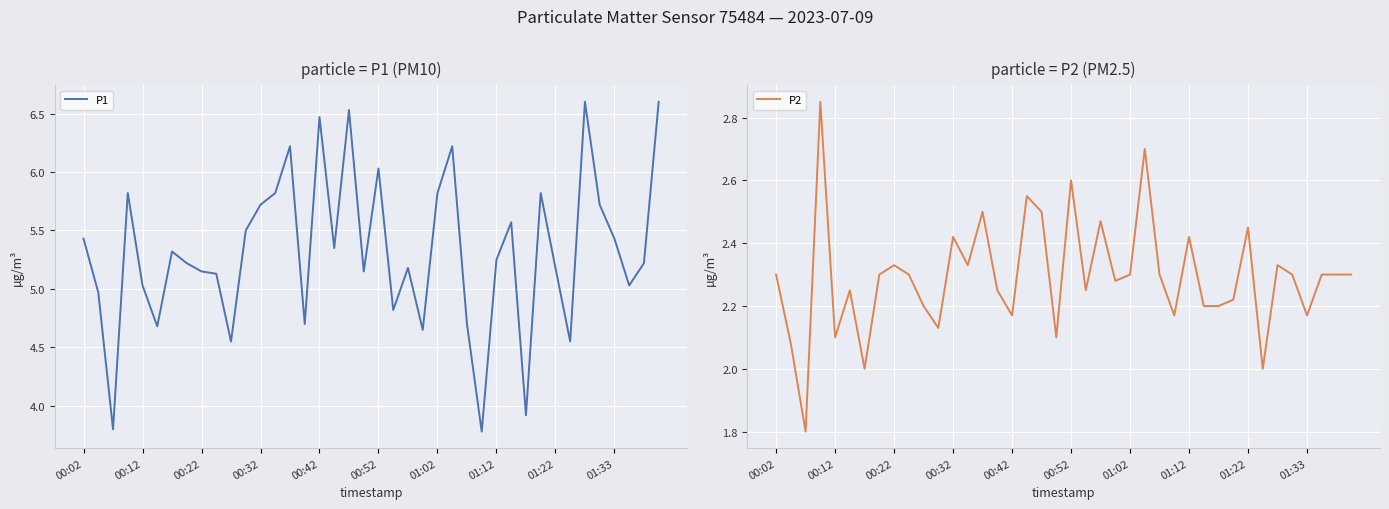

What is the highest value of the P1 series?

6.6